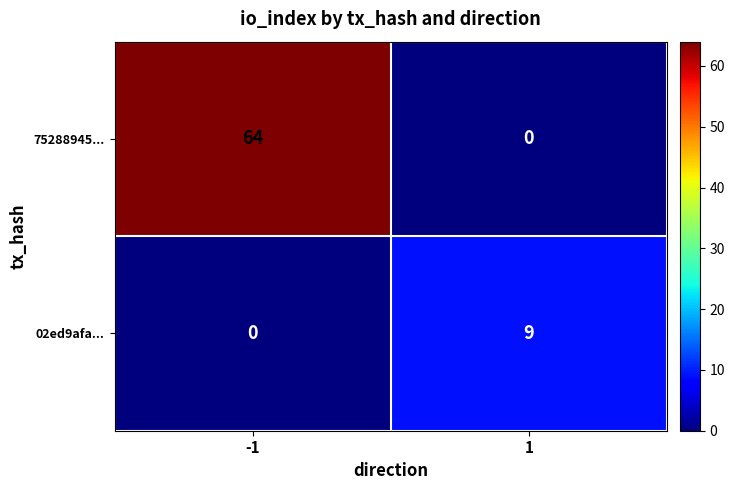

The 02ed9afa... series shows 4 at -1. True or false?

False